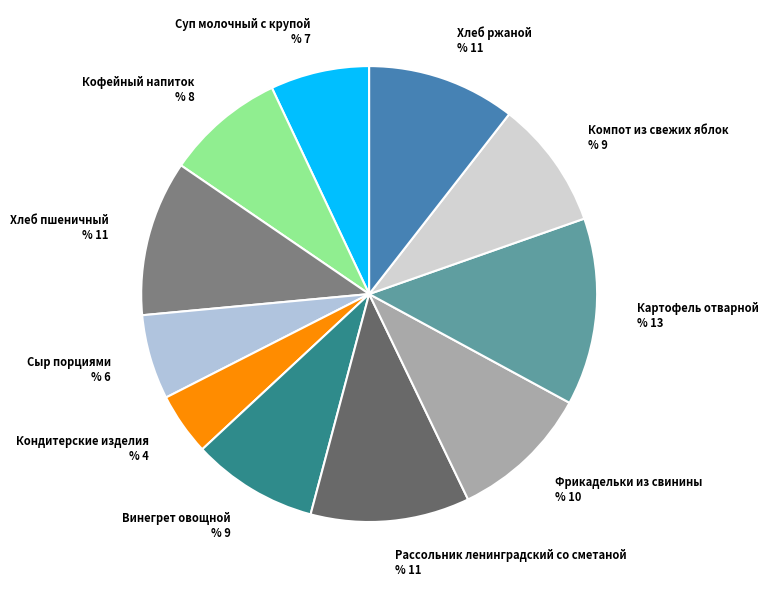

True or false: Суп молочный с крупой accounts for 7% of the total.

True